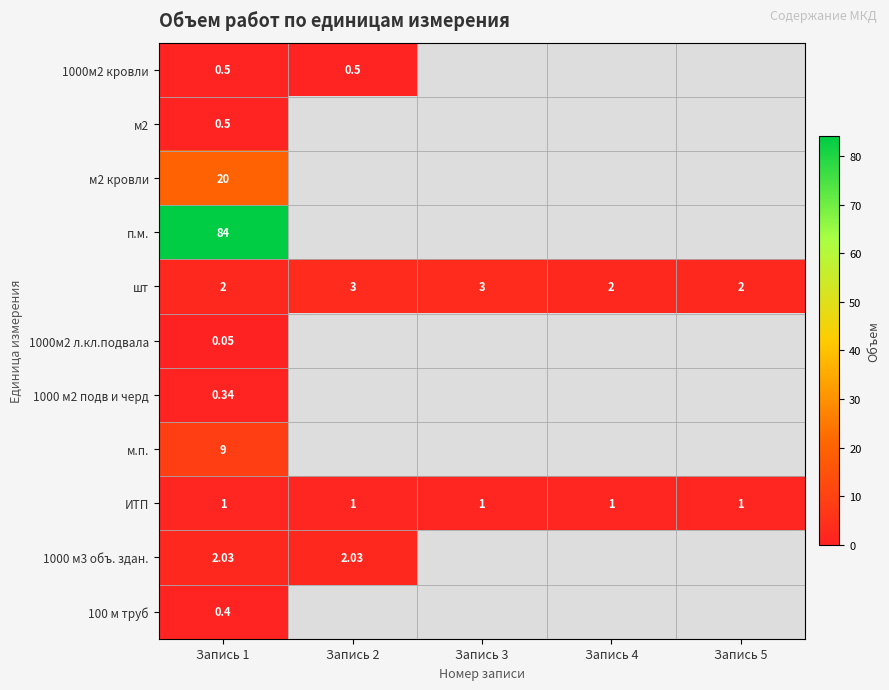

Rank the series by their maximum value, from lowest to highest.

1000м2 л.кл.подвала, 1000 м2 подв и черд, 100 м труб, 1000м2 кровли, м2, ИТП, 1000 м3 объ. здан., шт, м.п., м2 кровли, п.м.